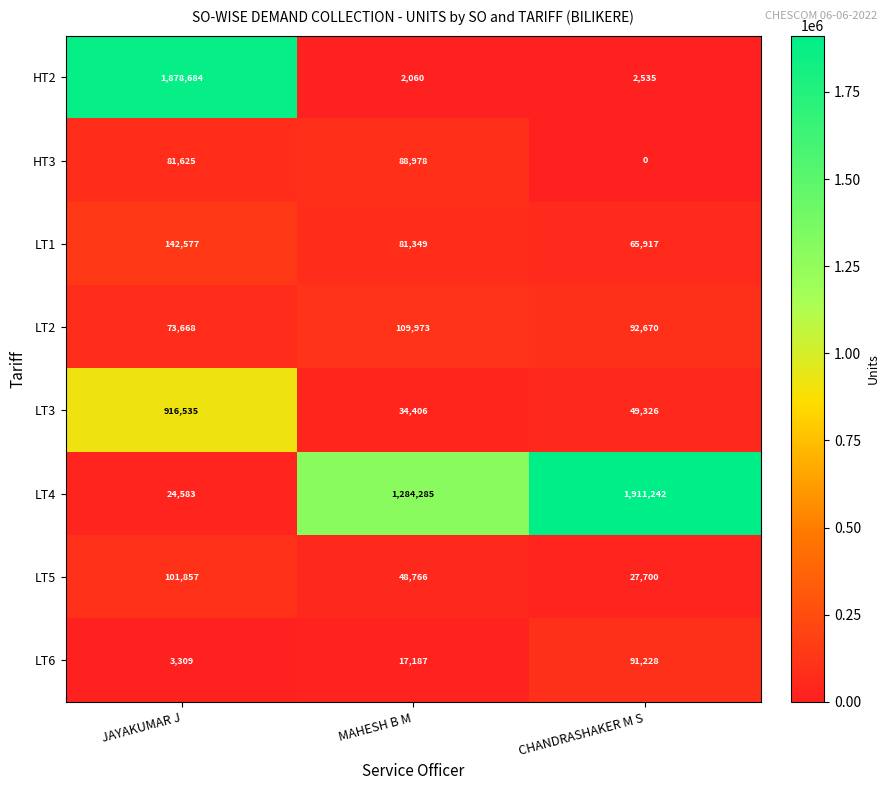

List the series in order of their peak value, highest first.

LT4, HT2, LT3, LT1, LT2, LT5, LT6, HT3